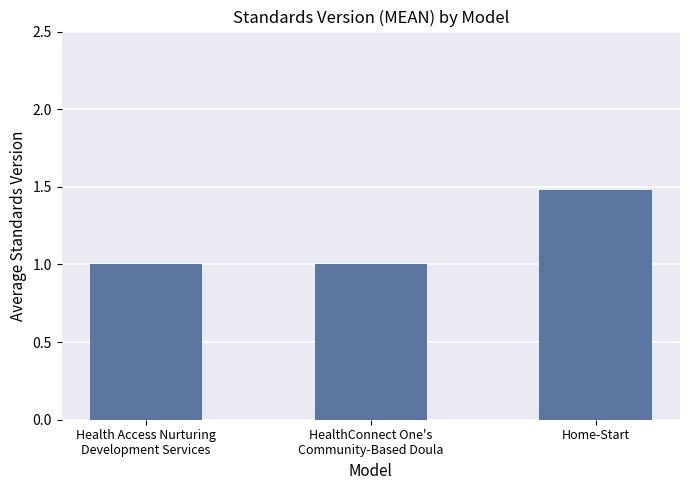

Count the number of data series in this chart.

1